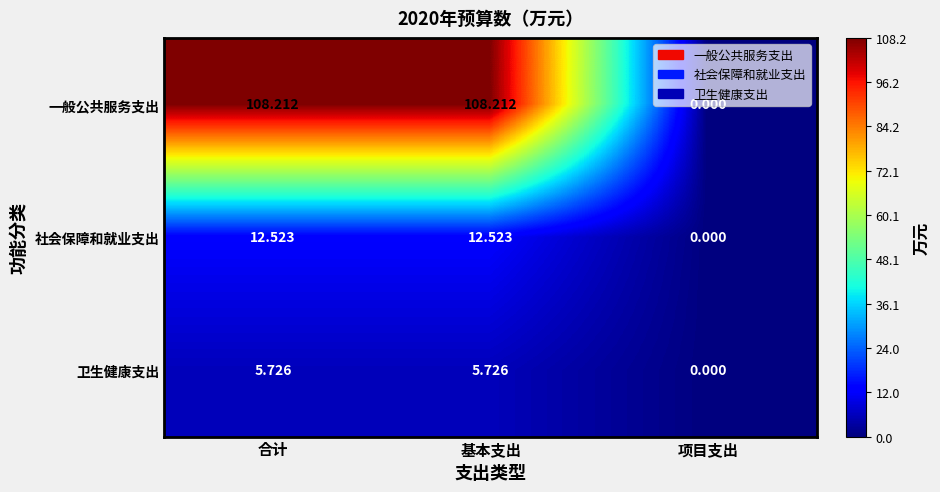

At which label does 社会保障和就业支出 first exceed 12?

合计